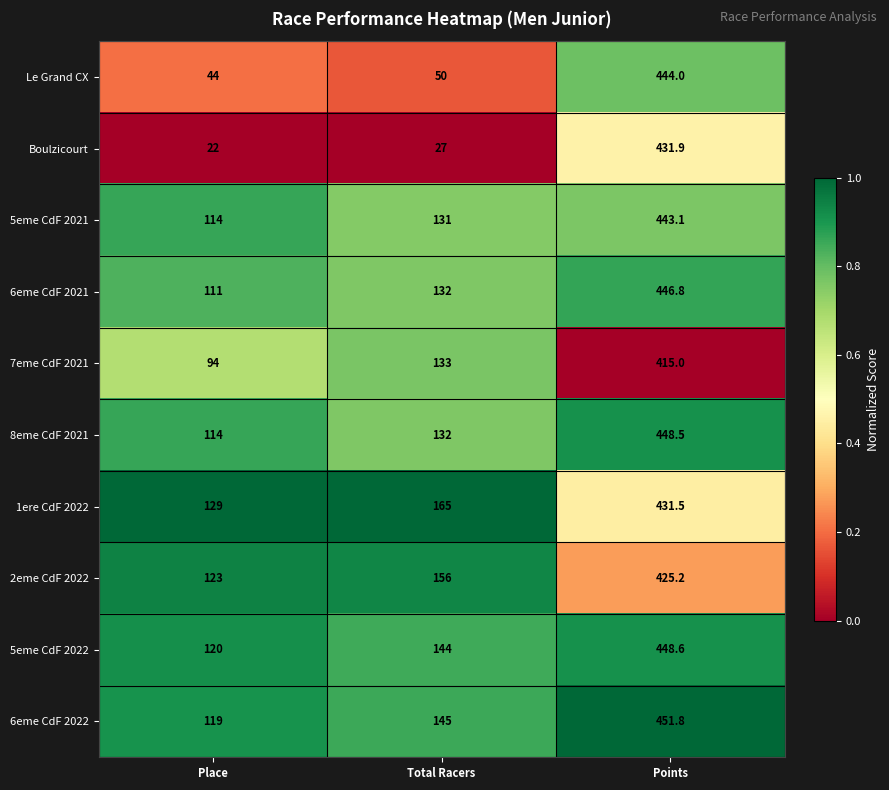

List the series in order of their peak value, highest first.

6eme CdF 2022, 5eme CdF 2022, 8eme CdF 2021, 6eme CdF 2021, Le Grand CX, 5eme CdF 2021, Boulzicourt, 1ere CdF 2022, 2eme CdF 2022, 7eme CdF 2021